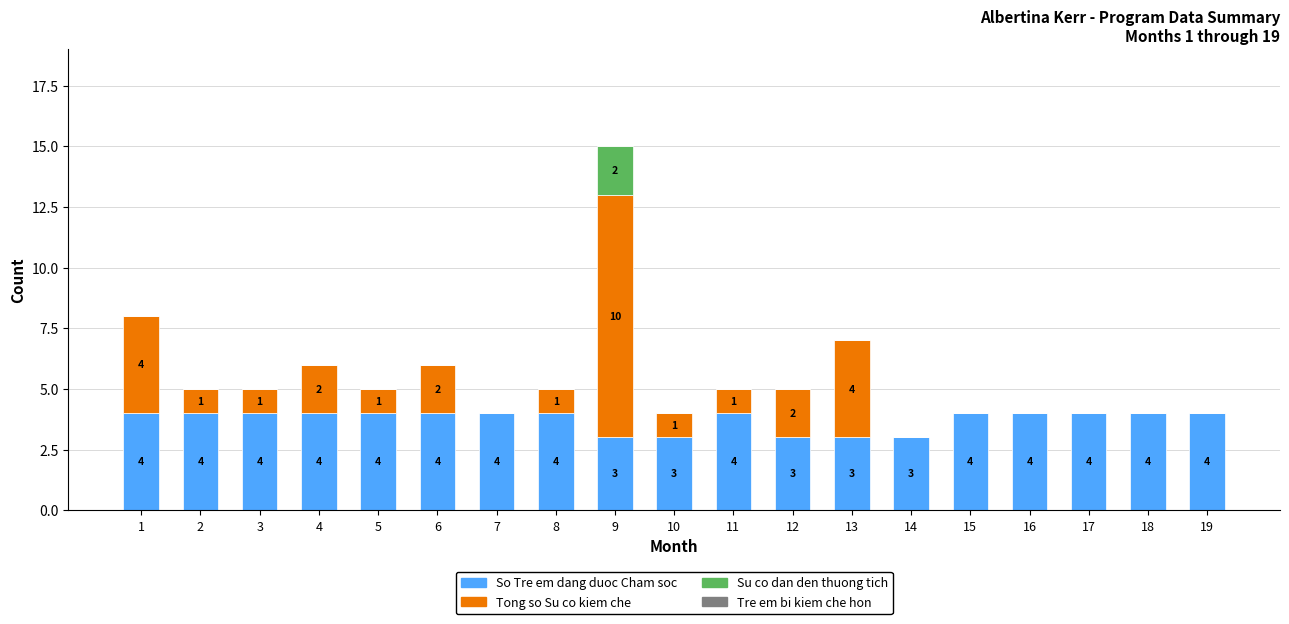

At which category is the sum across all series the highest?

9